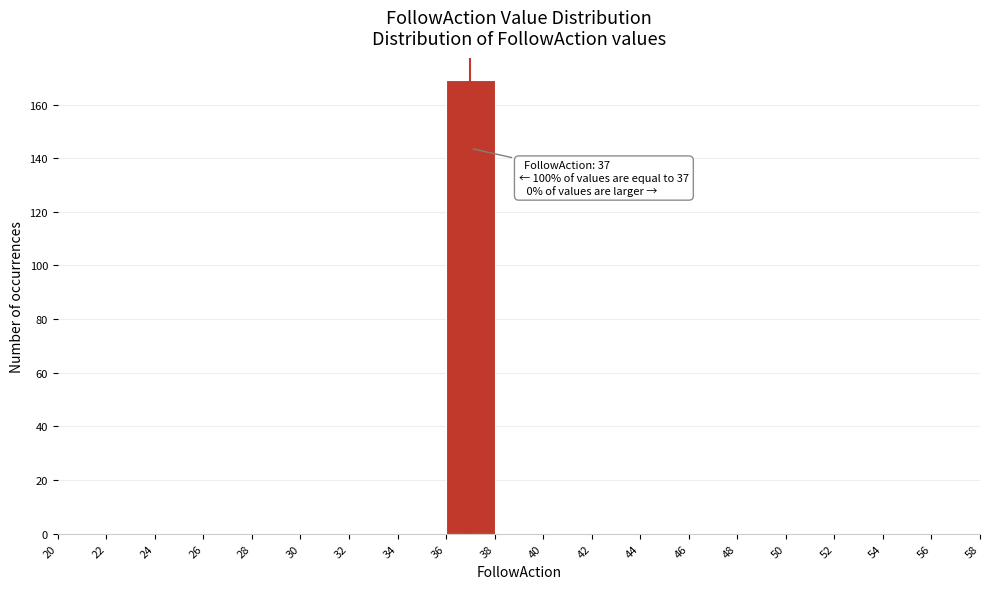

Which range on the x-axis has the tallest bar?

36 to 38